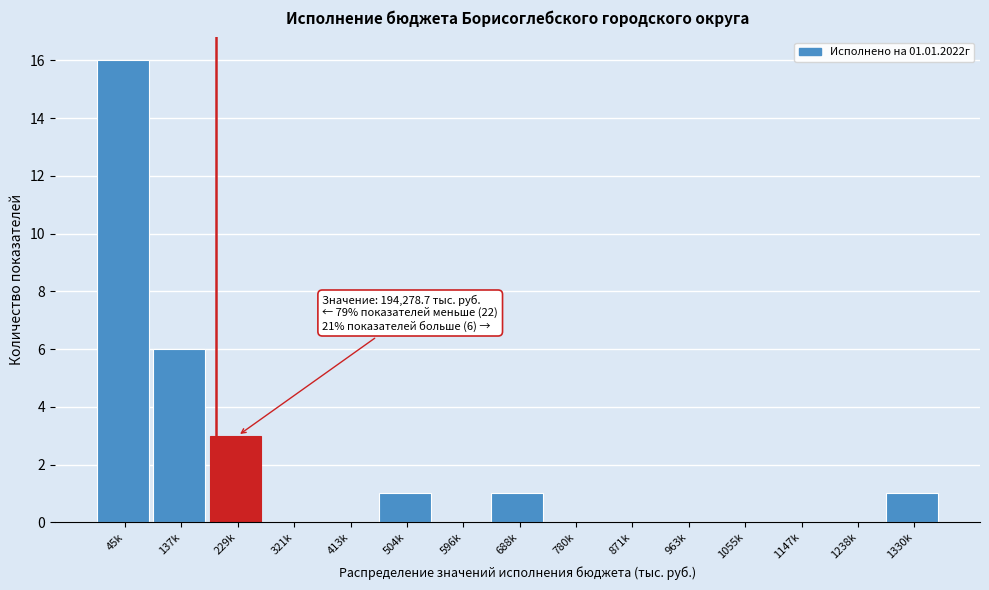

Reading left to right, transcribe all the data shown in this chart.

45k=16	137k=6	229k=3	321k=0	413k=0	504k=1	596k=0	688k=1	780k=0	871k=0	963k=0	1055k=0	1147k=0	1238k=0	1330k=1